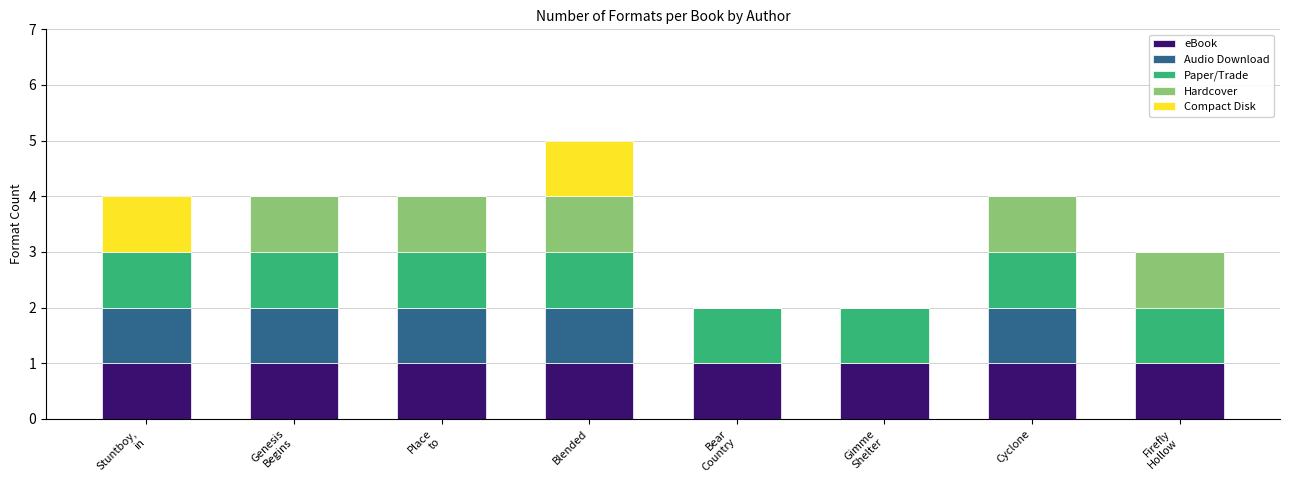

What is the approximate value of eBook at Bear
Country?

1